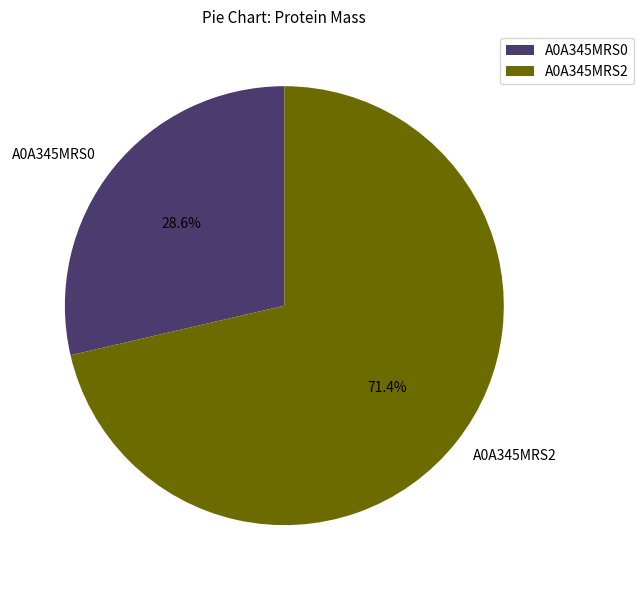

Which has a higher value, A0A345MRS0 or A0A345MRS2?

A0A345MRS2